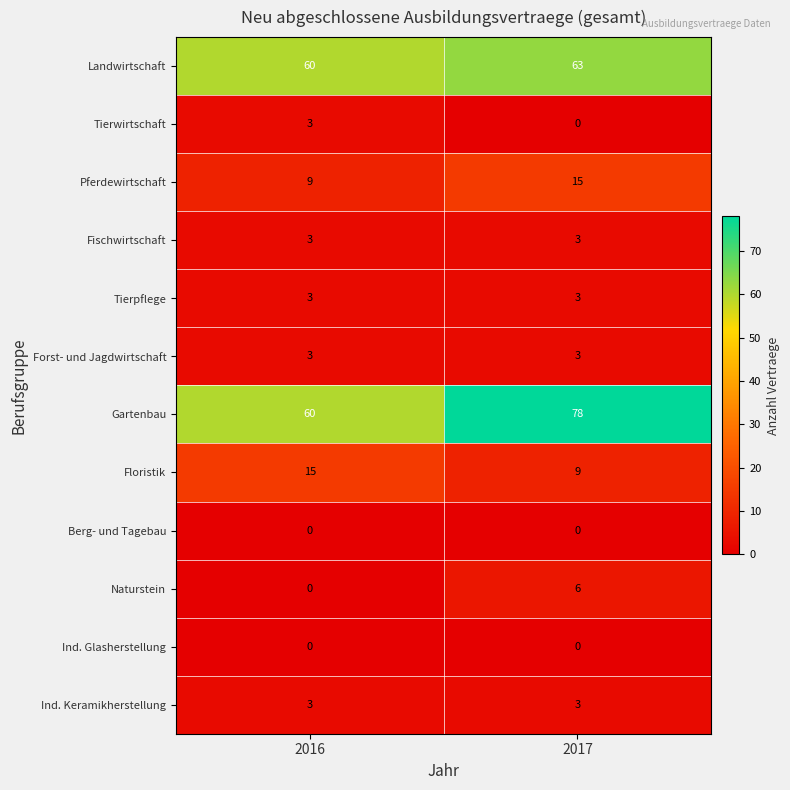

Which series changed the most between 2016 and 2017?

Gartenbau